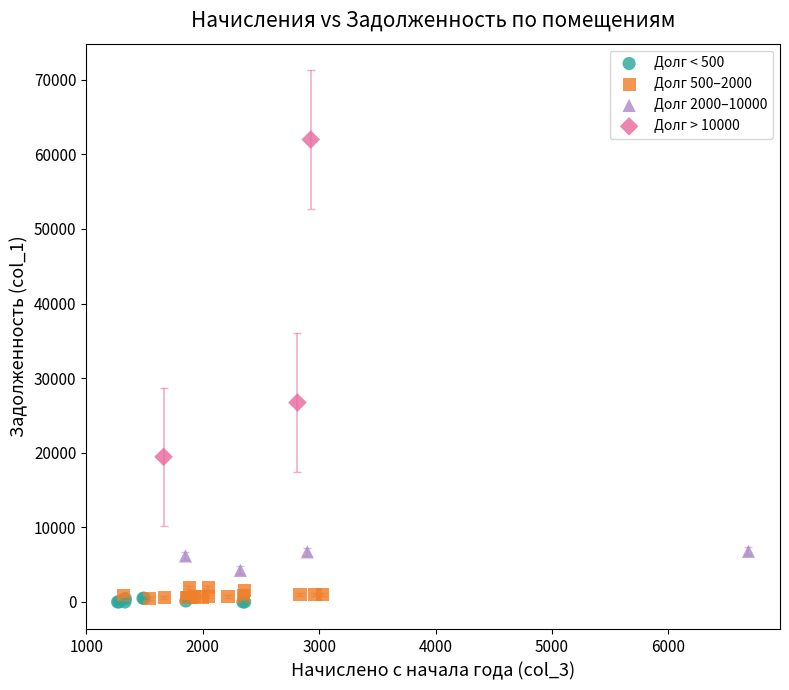

What are all the series names shown in the legend?

Долг < 500, Долг 500–2000, Долг 2000–10000, Долг > 10000